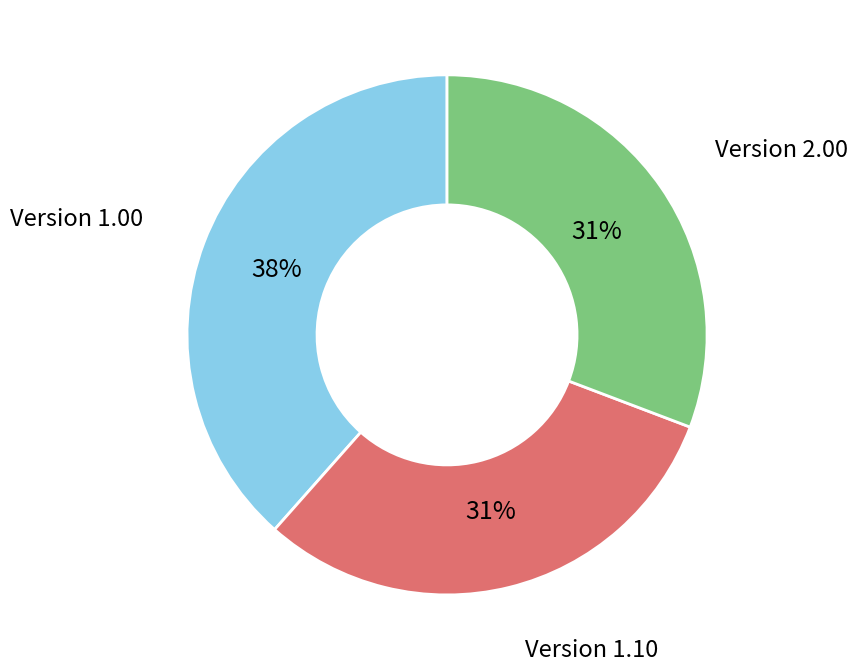

Does any single category account for the majority?

No